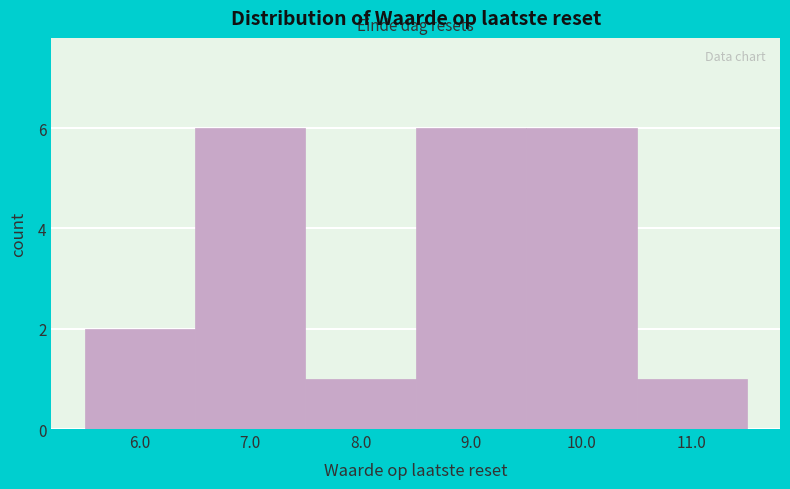

How tall is the bar that spans 10.5 to 11.5 on the x-axis? The values are not printed on the chart, so give them approximately, as read against the axis.

1